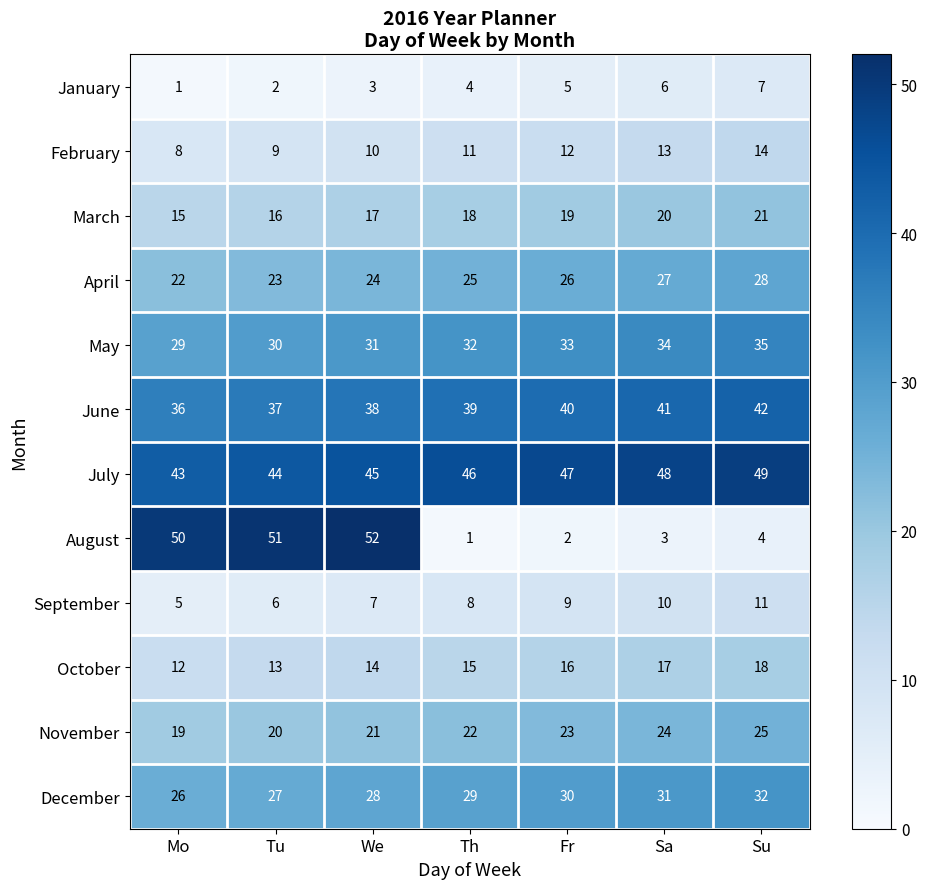

What is the average value of the January series?

4